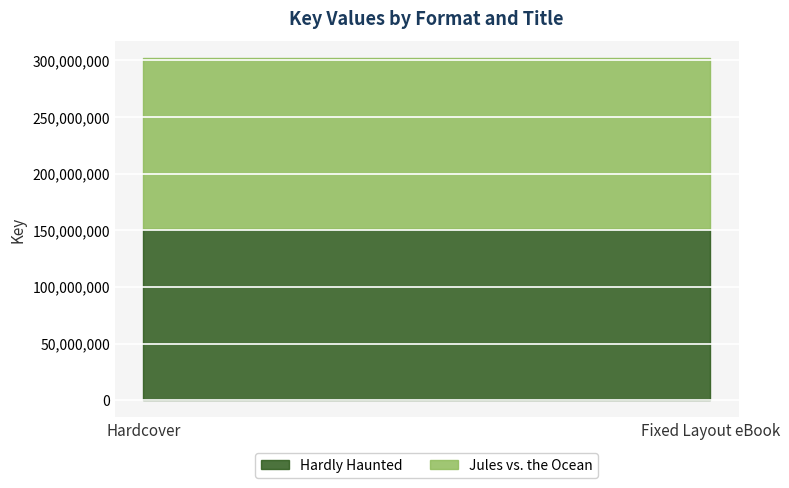

What is the highest value of the Jules vs. the Ocean series?

150884248